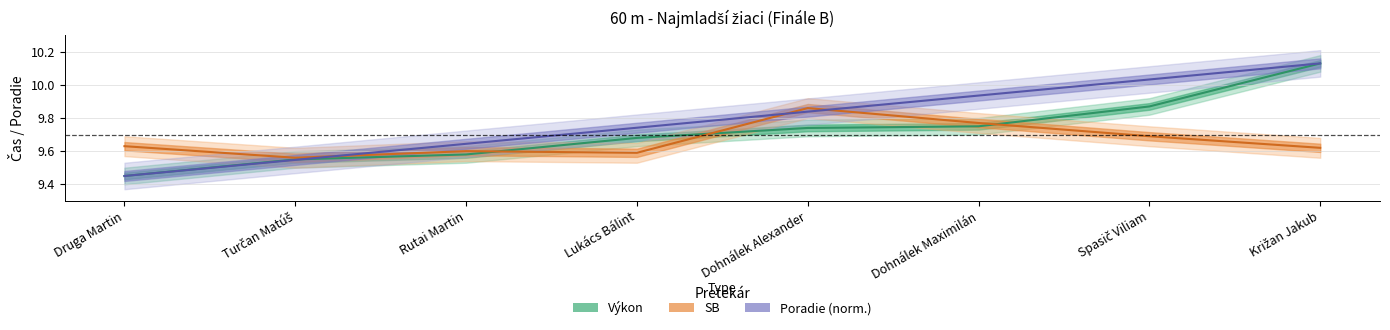

Count the number of data series in this chart.

3